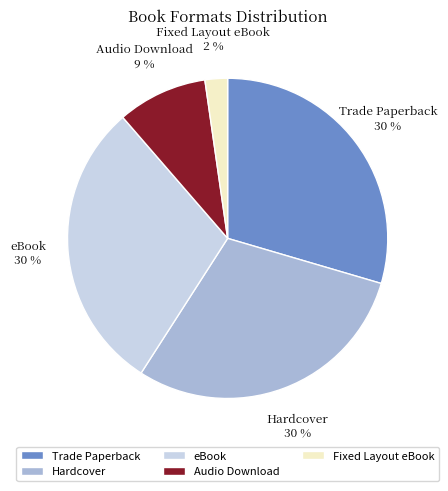

To the nearest percent, what is the average slice percentage?

20%